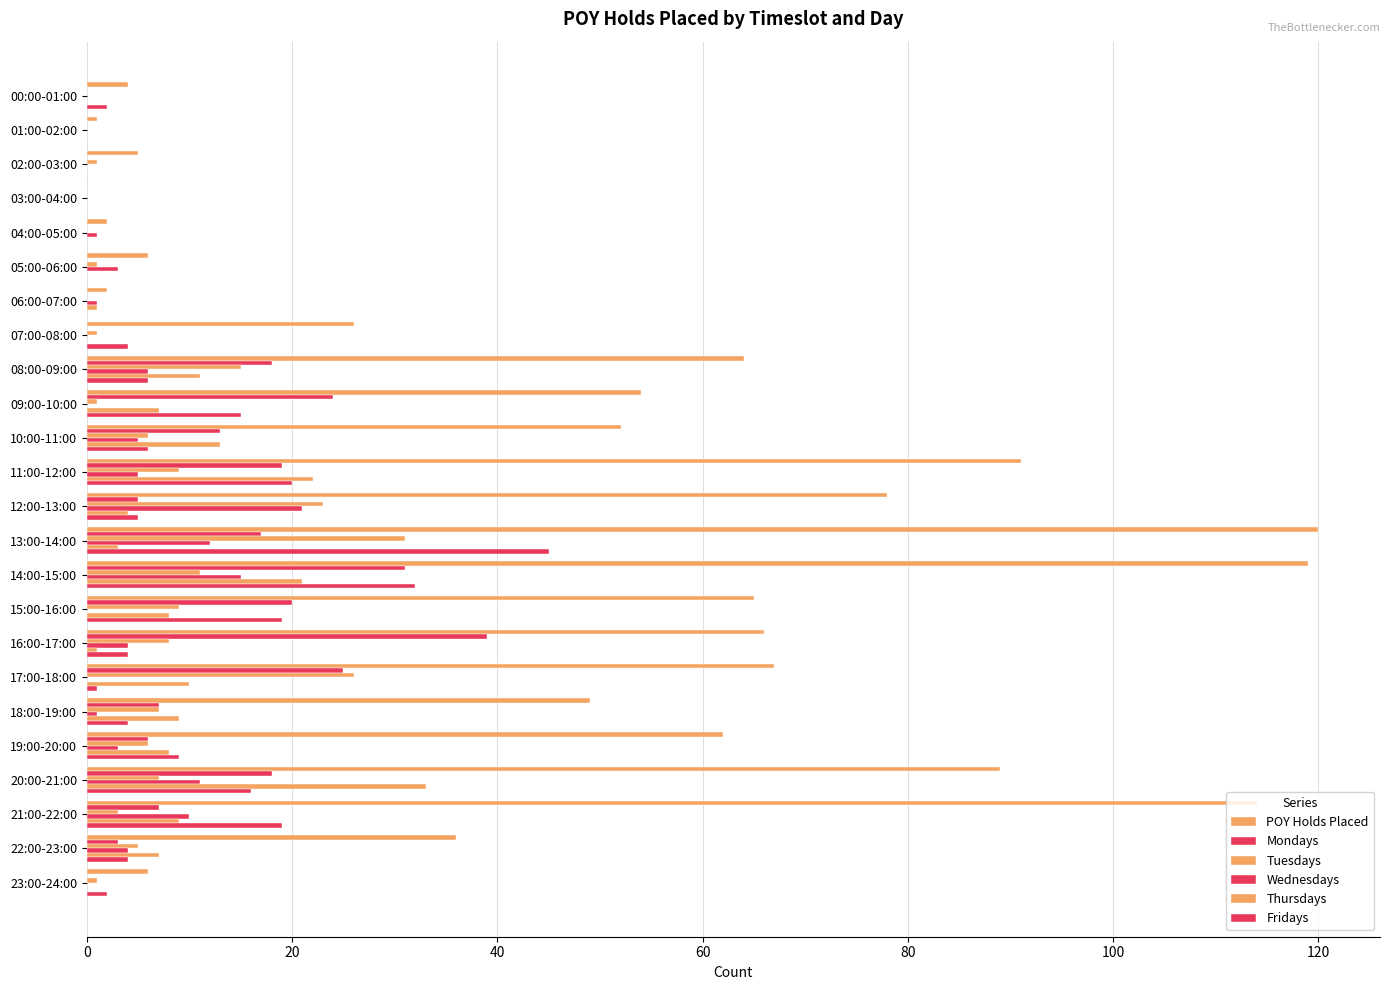

How many distinct data groups are displayed?

6